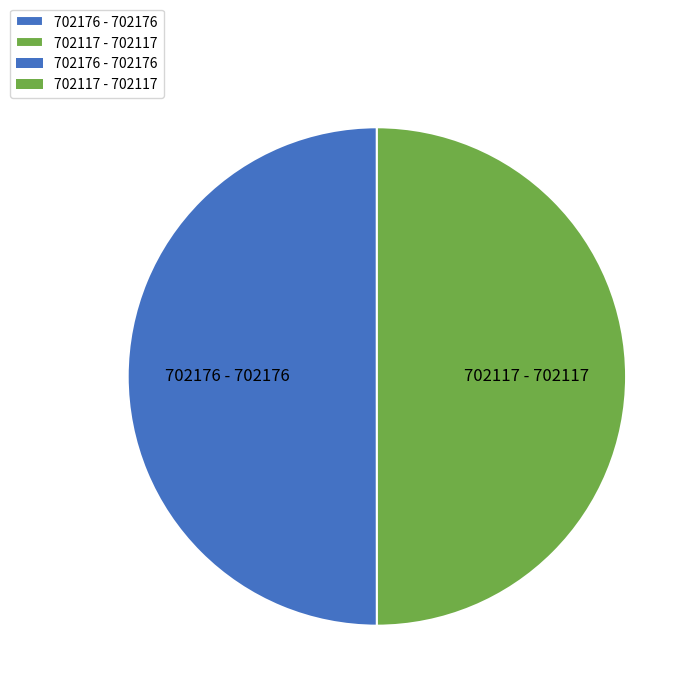

Do 702176 - 702176 and 702117 - 702117 together represent more than half of the pie?

Yes